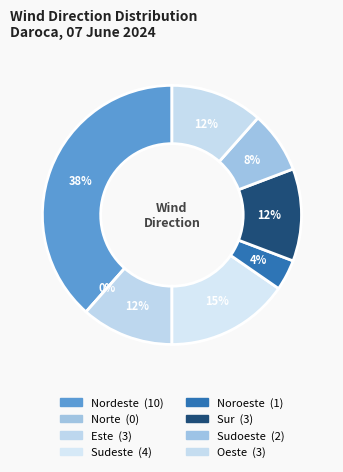

What percentage is the Noroeste slice, to the nearest percent?

4%